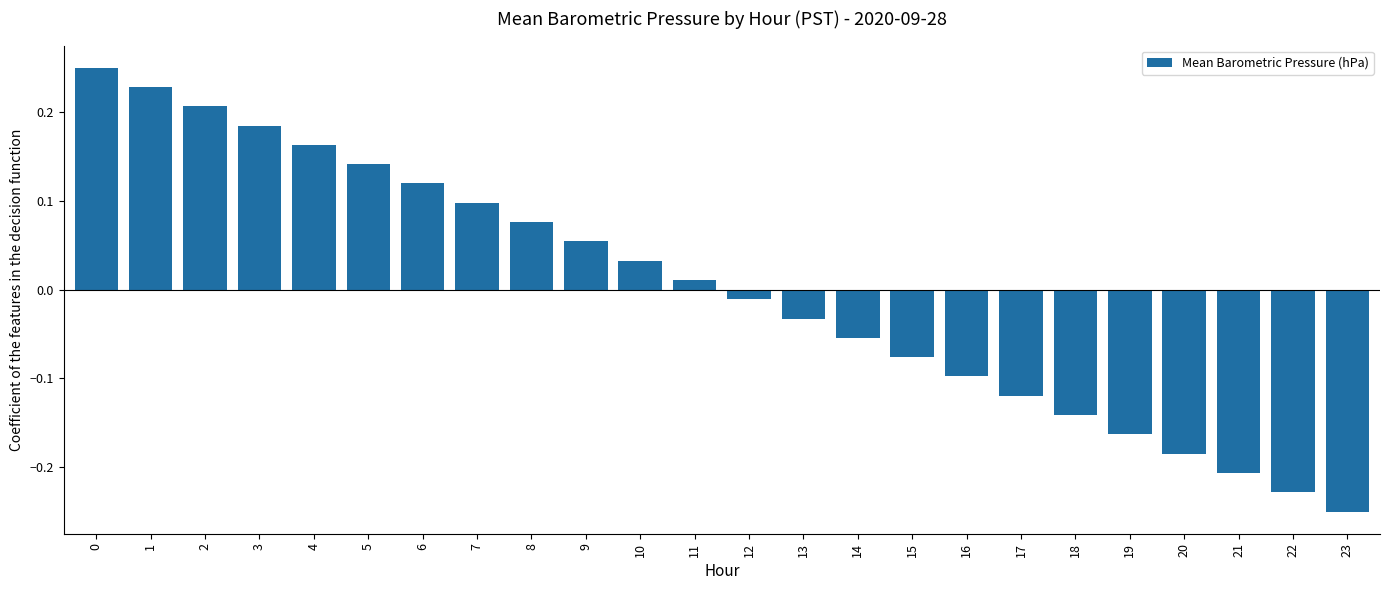

How many series are shown in this chart?

1